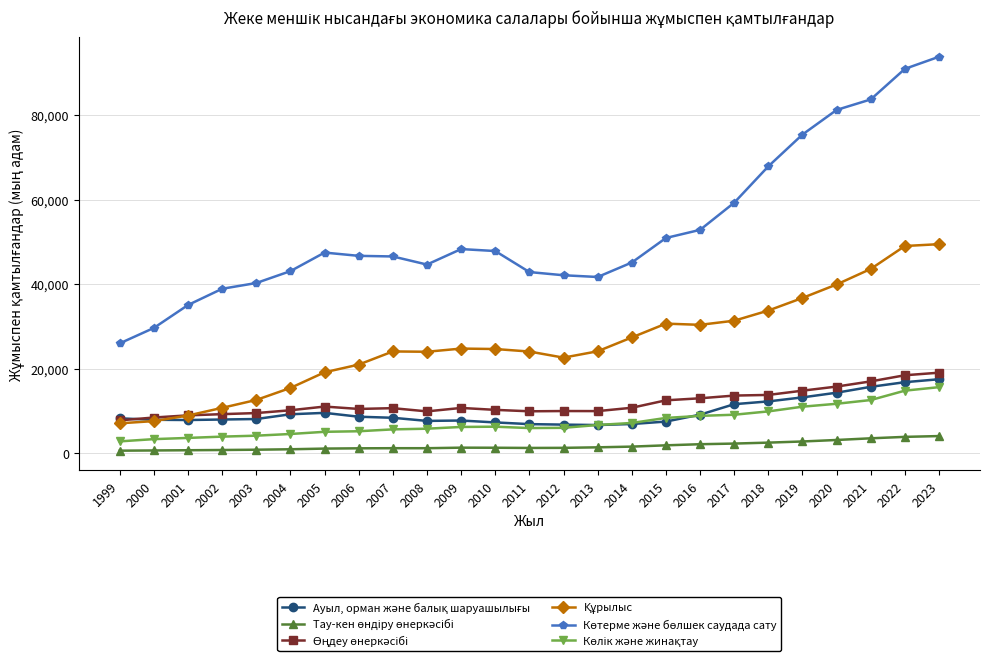

Reading left to right, what are all the values shown in this chart?

Ауыл, орман және балық шаруашылығы: 8202	7860	7804	7923	8041	9164	9500	8587	8333	7595	7683	7233	6831	6713	6614	6855	7438	9073	11557	12217	13169	14278	15672	16772	17470
Тау-кен өндіру өнеркәсібі: 538	589	640	697	765	871	1030	1096	1124	1122	1251	1231	1184	1206	1330	1500	1805	2067	2220	2445	2717	3071	3469	3809	4001
Өңдеу өнеркәсібі: 7722	8397	8909	9194	9453	10116	10992	10430	10614	9851	10667	10210	9873	9931	9917	10707	12475	12954	13598	13751	14758	15732	16960	18415	19022
Құрылыс: 7024	7545	8871	10688	12562	15405	19116	20939	24059	23983	24738	24631	24036	22590	24098	27377	30649	30366	31345	33752	36740	39935	43619	49050	49486
Көтерме және бөлшек саудада сату: 25974	29631	35065	38912	40278	43095	47493	46717	46573	44653	48322	47858	42874	42116	41706	45135	50954	52876	59316	67939	75476	81305	83796	91043	93910
Көлік және жинақтау: 2741	3274	3559	3868	4093	4493	5008	5142	5584	5746	6160	6221	5896	5953	6626	7107	8298	8785	9057	9847	10963	11655	12539	14763	15593